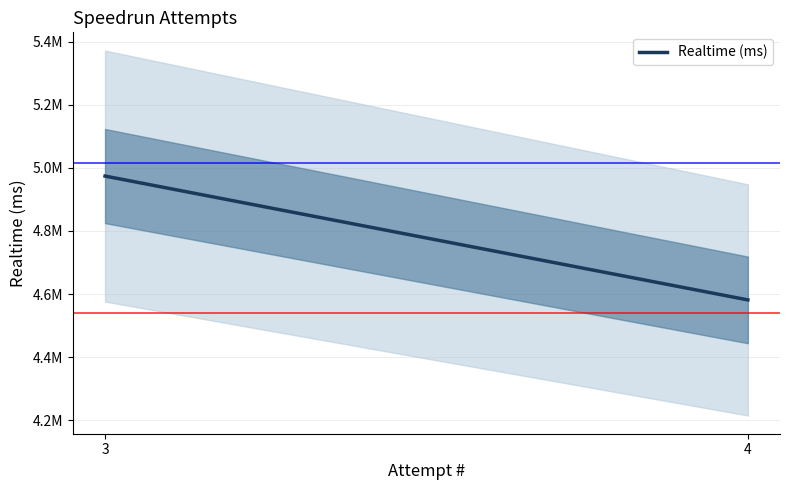

Is it true that the value at 4 is 4581289?

True